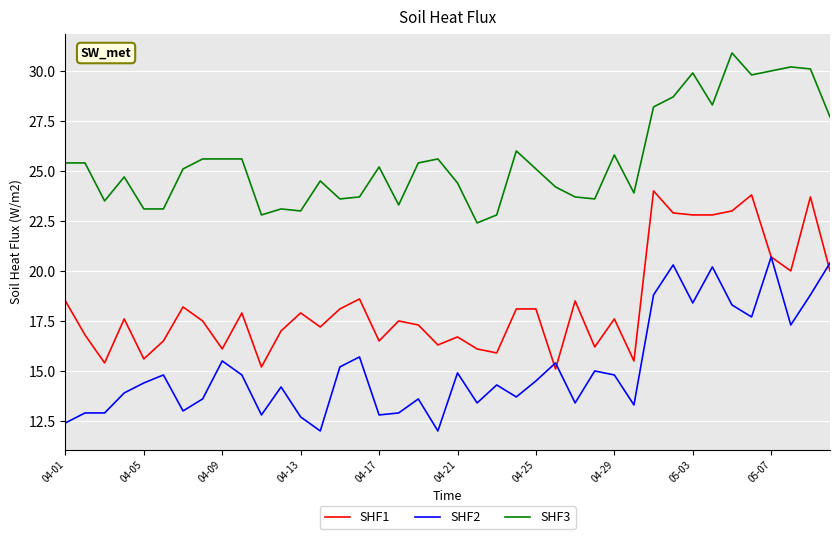

List the series in order of their overall mean, highest first.

SHF3, SHF1, SHF2